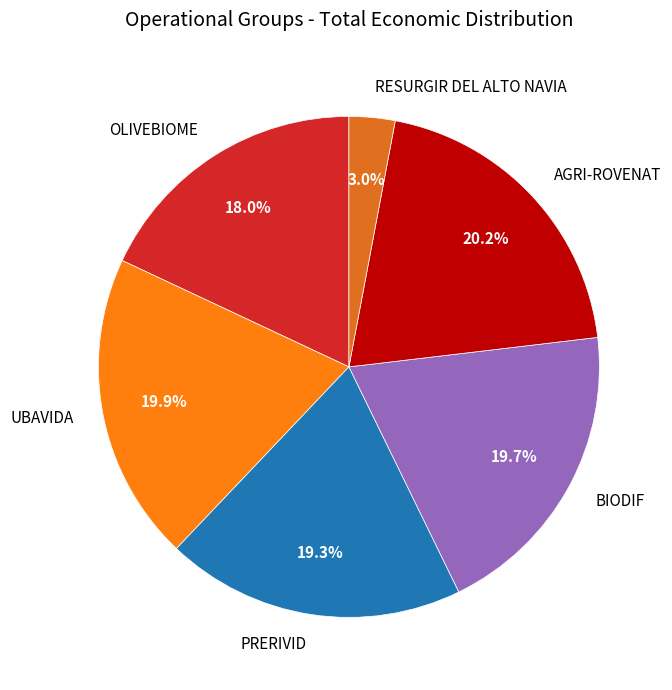

To the nearest percent, what is the average slice percentage?

17%